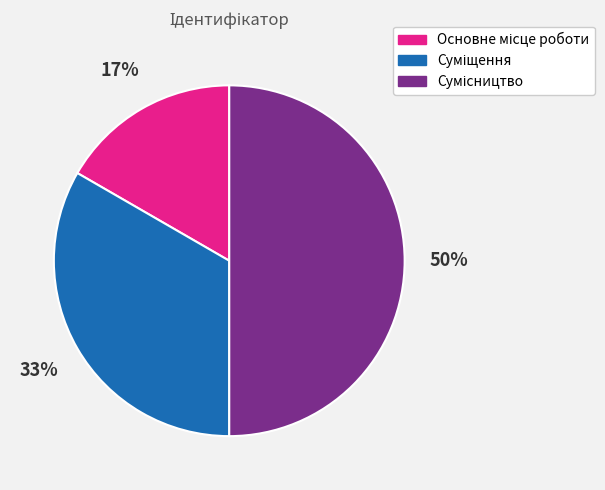

To the nearest percent, what is the difference between the largest and smallest slice percentages?

33%